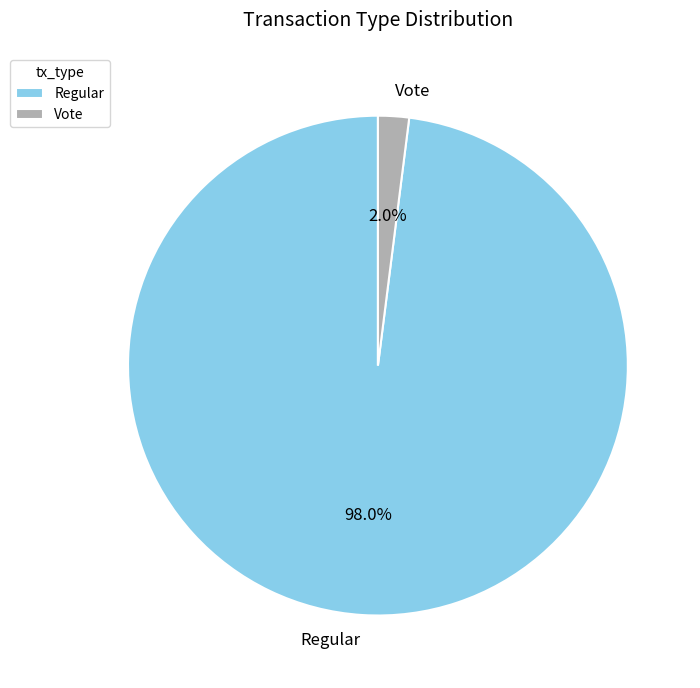

Rank the categories by value from highest to lowest.

Regular, Vote